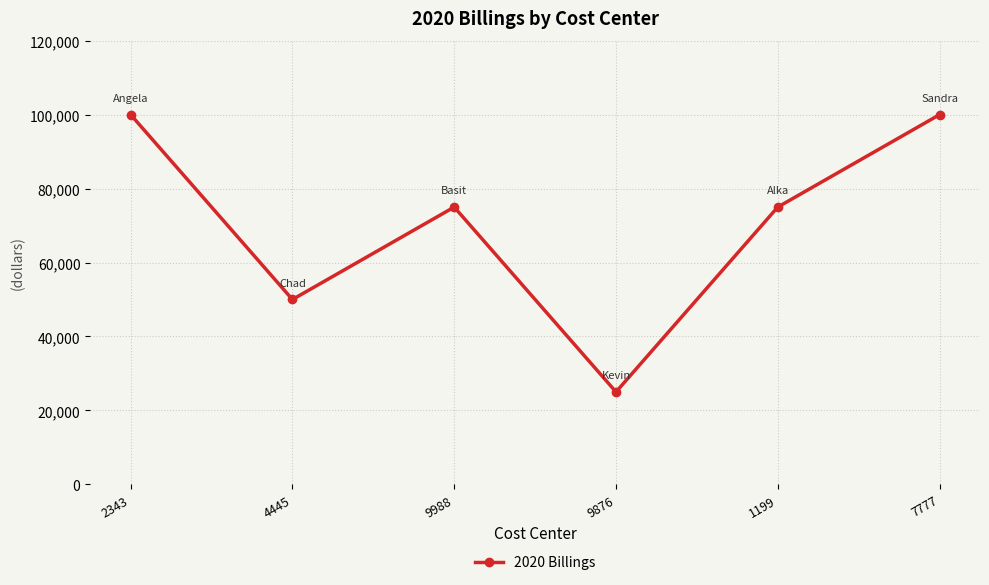

Which has a higher value, 4445 or 7777?

7777